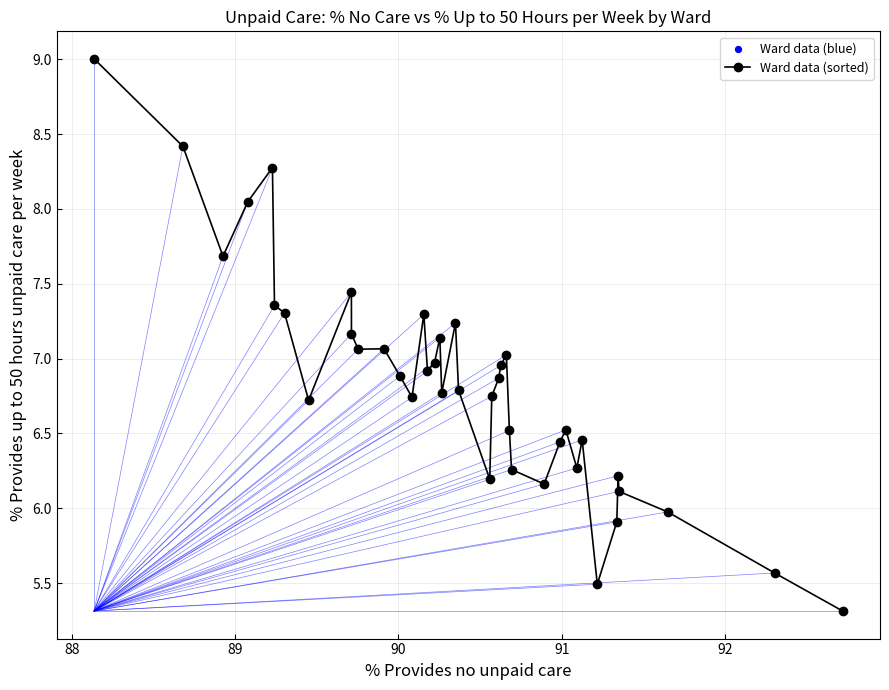

What is the value of the 20th point from the left?

7.2